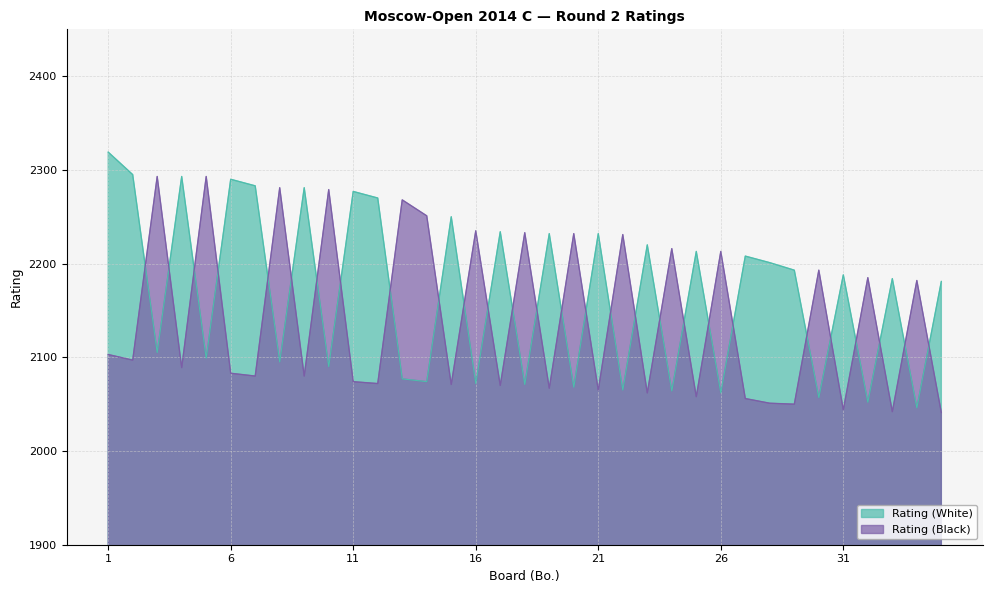

Which series has the largest total across all categories?

Rating (White)